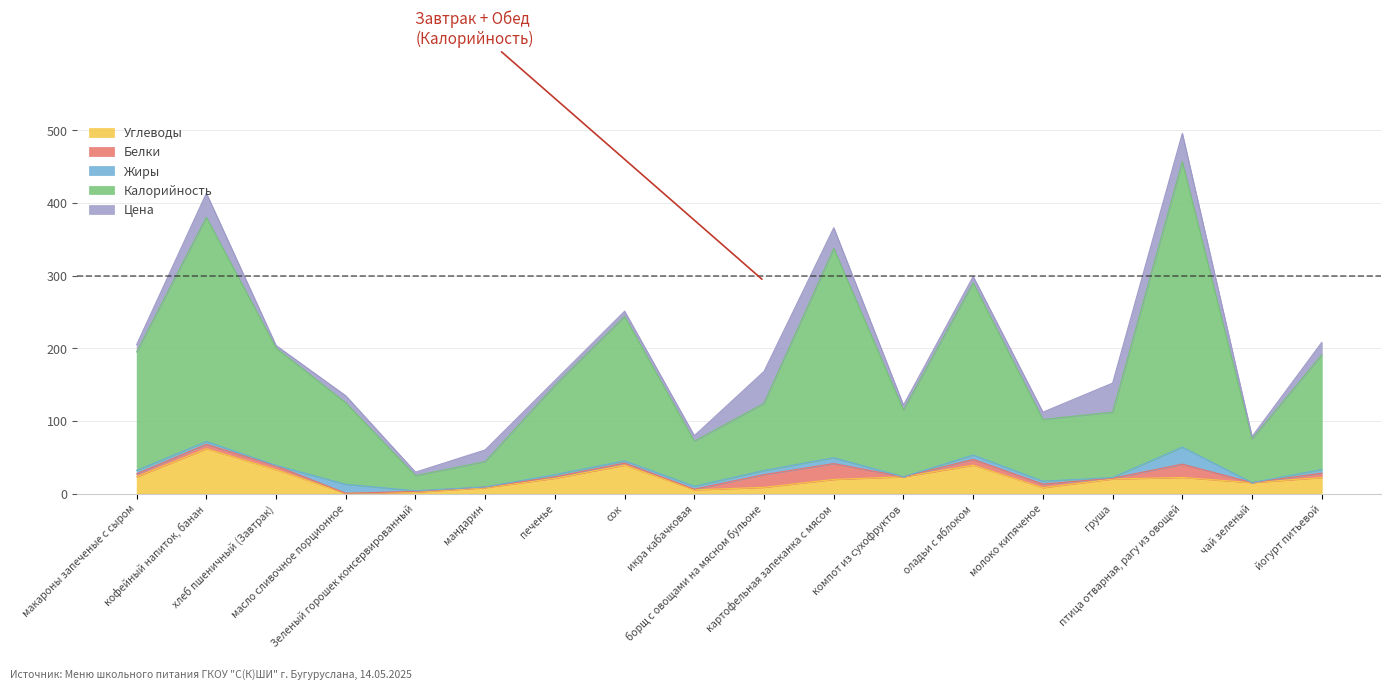

True or false: Калорийность has a value of 62.0 at икра кабачковая.

True